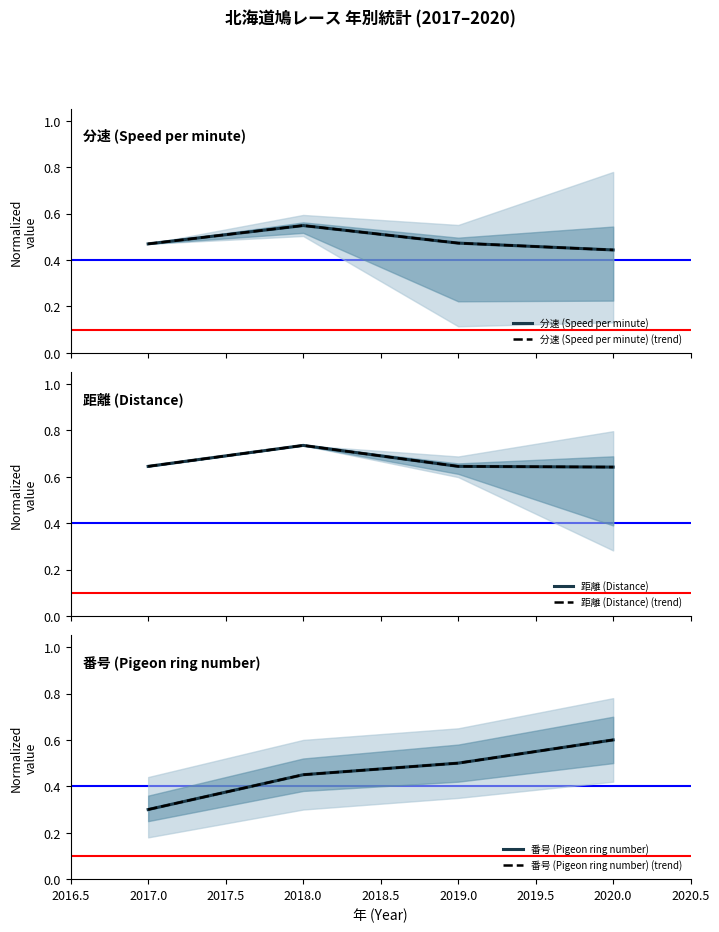

Count the 距離 (Distance) (trend) values in the range 0 to 1.

4